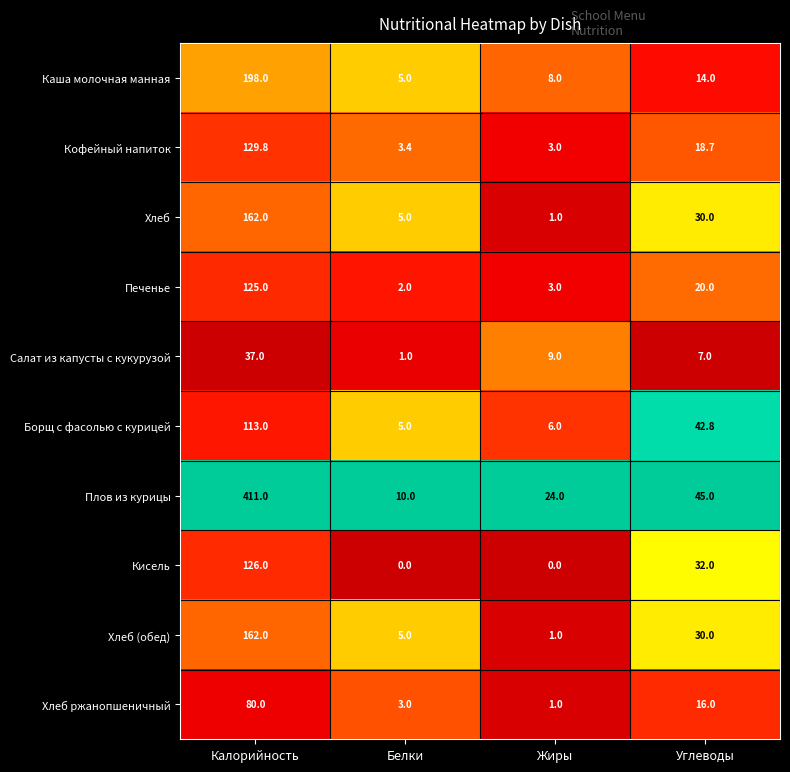

Is the value of Хлеб ржанопшеничный at Белки greater than the value of Плов из курицы at Углеводы?

No